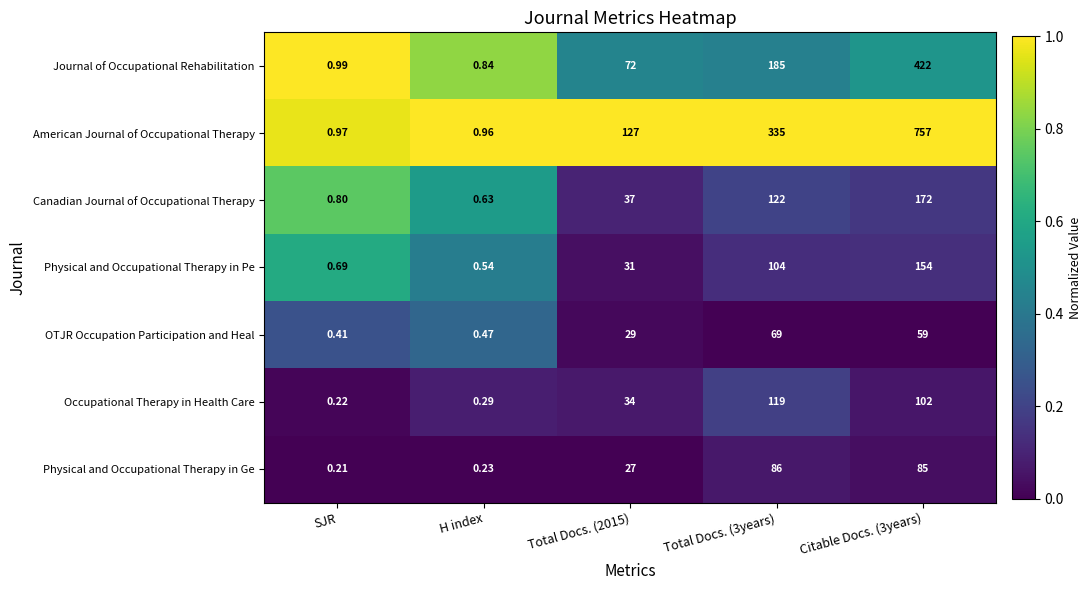

At which category is the sum across all series the highest?

Citable Docs. (3years)